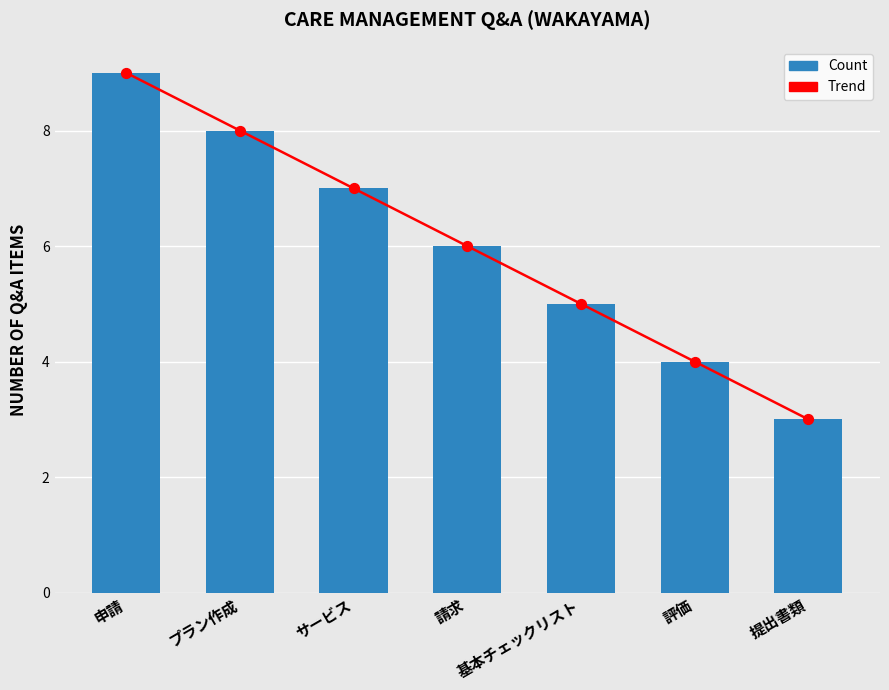

Which series contains the lowest Y value?

Trend